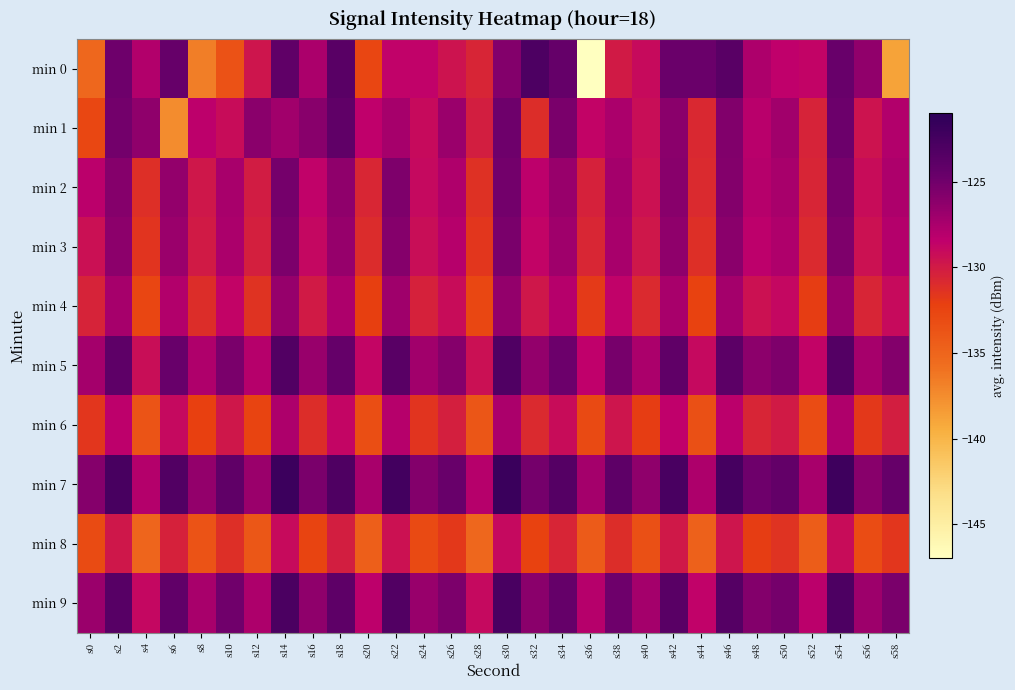

What is the difference between the highest and lowest values at s58?

14.3